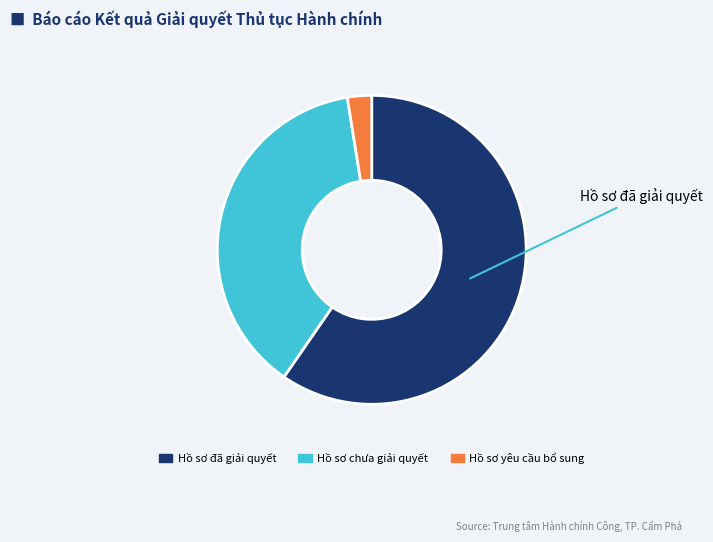

Is it true that Hồ sơ chưa giải quyết is 51% of the pie?

False